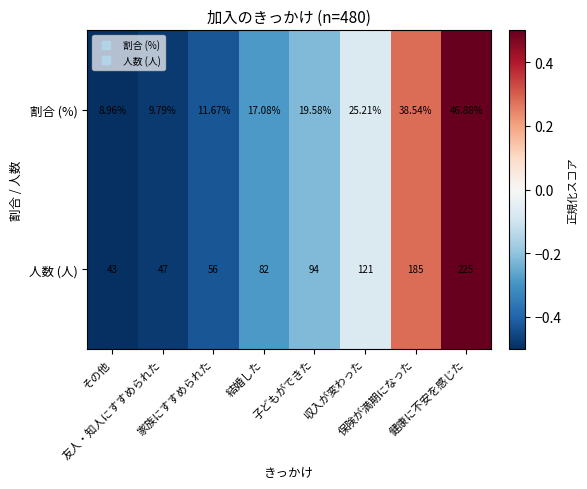

How many data points does each series have?

8